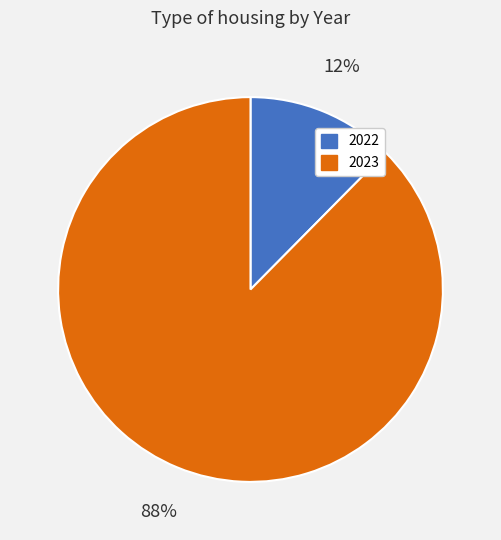

Which slice is the smallest?

2022